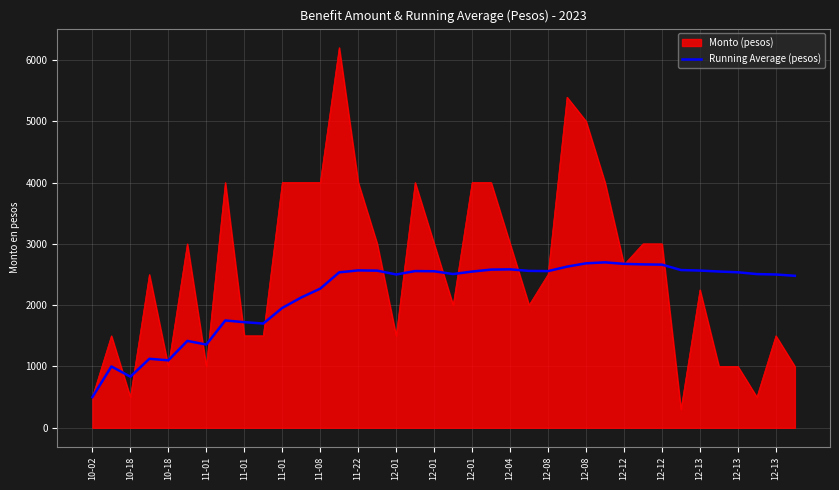

Rank the series by their maximum value, from highest to lowest.

Monto (pesos), Running Average (pesos)